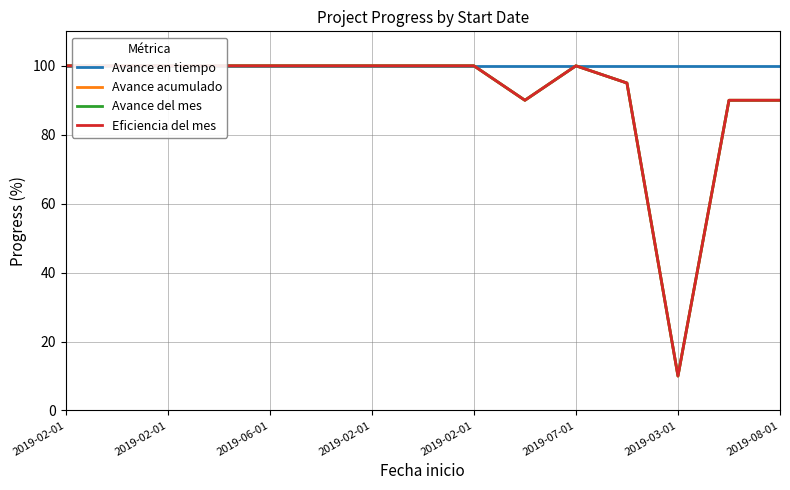

The value of Avance en tiempo at 2019-02-01 is 169. True or false?

False